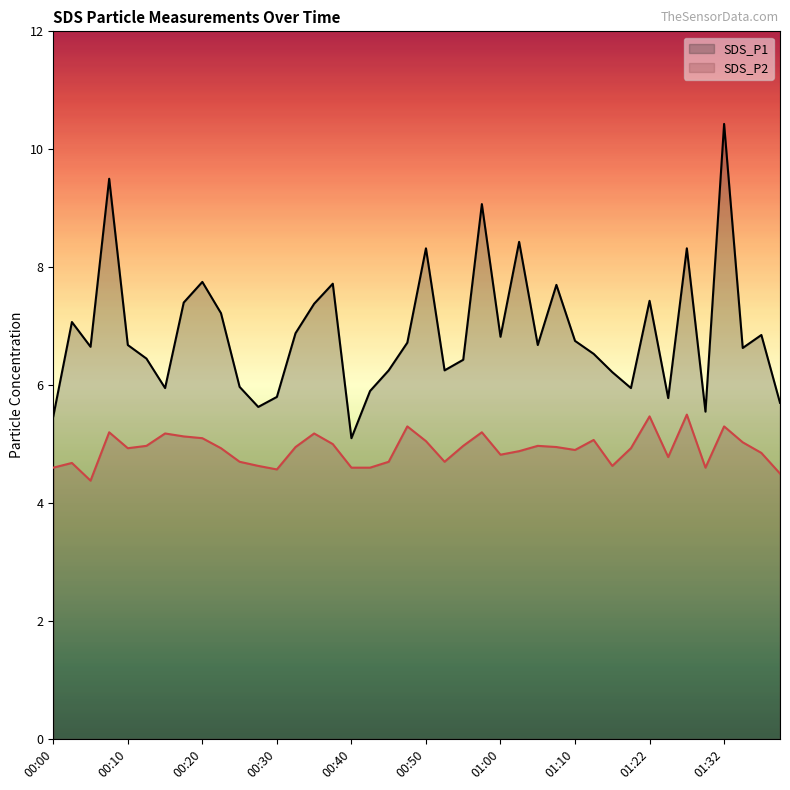

At which category does SDS_P1 reach its first local valley?

00:05